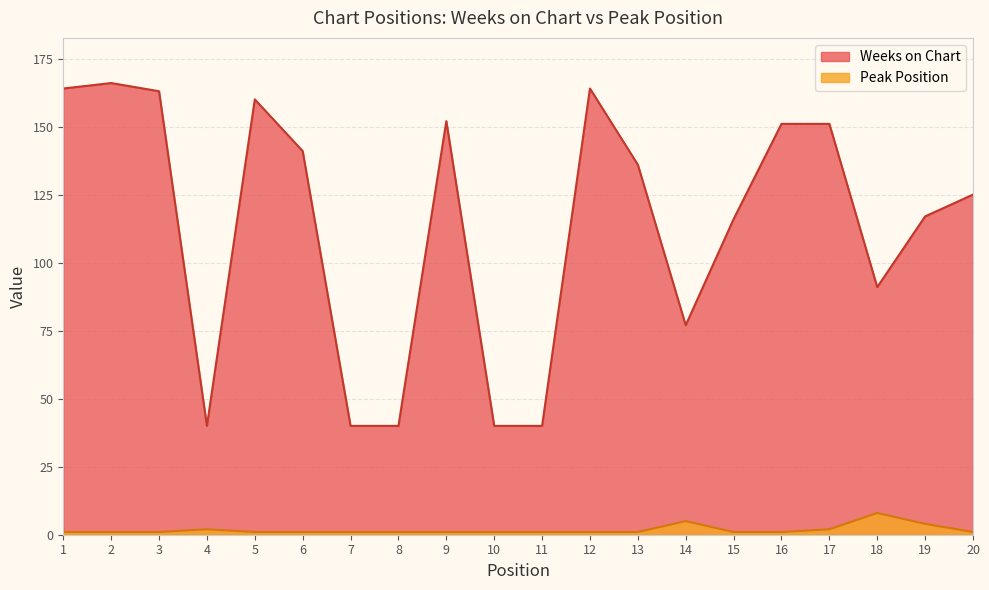

At which category is the sum across all series the highest?

2